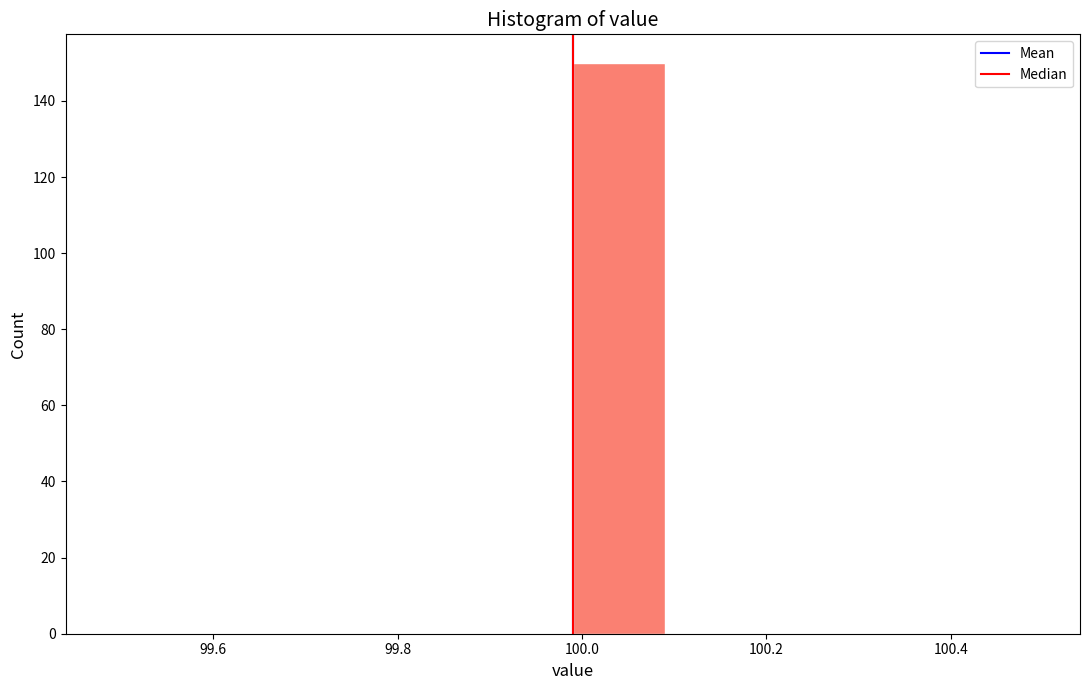

How tall is the bar that spans 99.99 to 100.09 on the x-axis? Neither the bar edges nor the heights are printed on the chart, so give them approximately, as read against the axes.

150